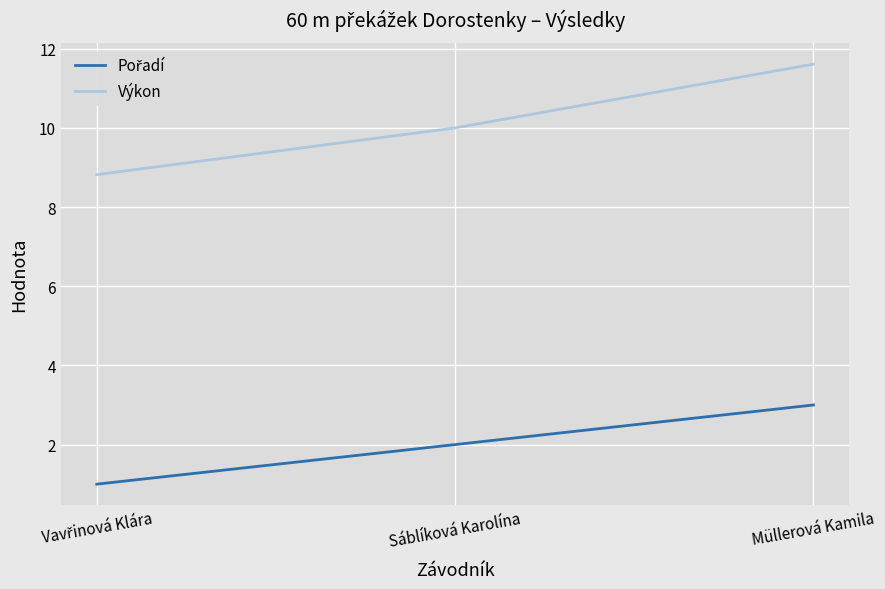

The value of Výkon at Sáblíková Karolína is 10.0. True or false?

True